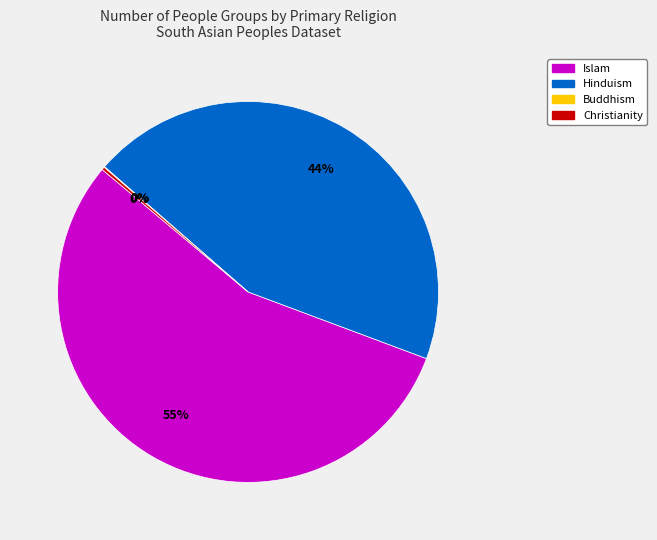

Is it true that Islam is 50% of the pie?

False